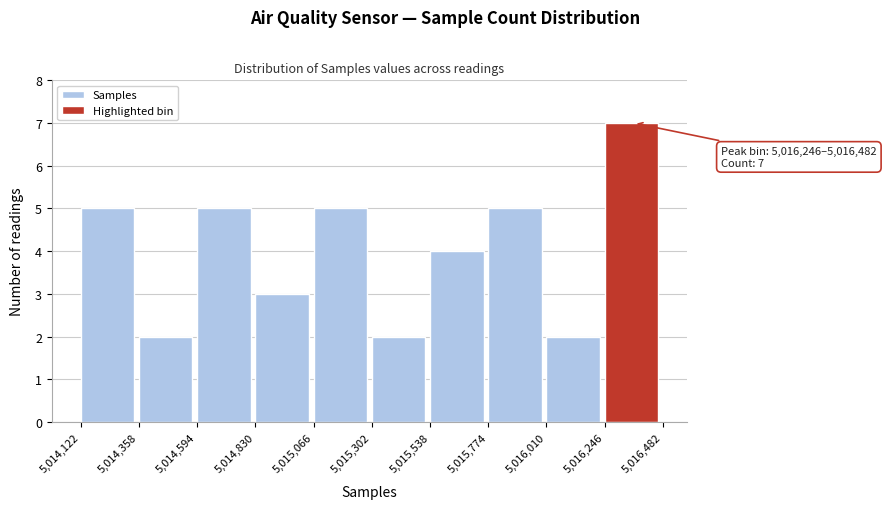

Which range on the x-axis has the tallest bar?

5,016,246 to 5,016,482